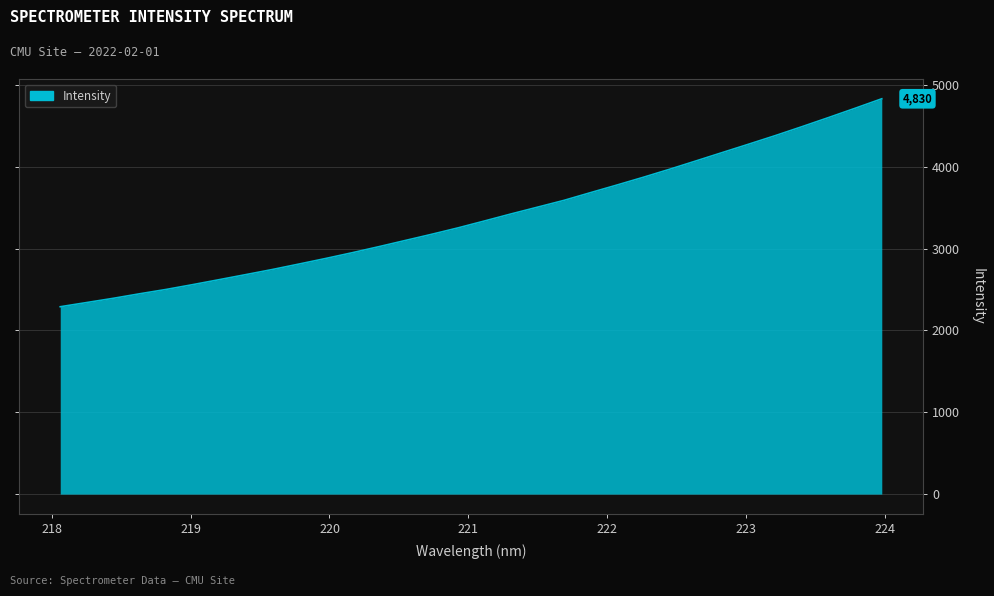

Reading left to right, transcribe all the data shown in this chart.

2289.3	2340.7	2392.2	2447.9	2501.0	2559.6	2620.5	2682.0	2744.3	2810.7	2878.2	2948.6	3022.0	3098.0	3173.8	3252.7	3337.1	3422.9	3505.7	3588.9	3683.1	3776.3	3871.4	3970.2	4072.4	4175.4	4278.1	4382.3	4490.8	4601.6	4714.7	4830.0